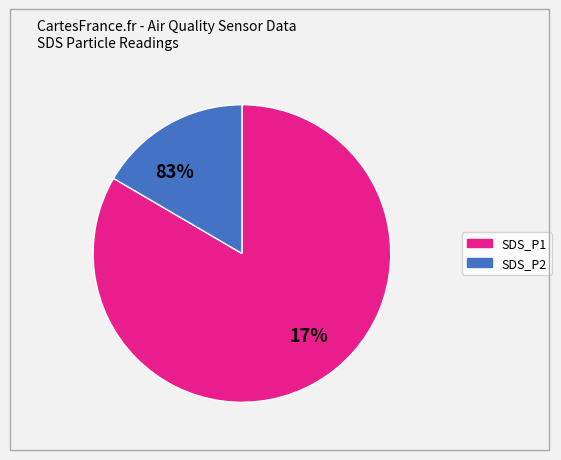

The SDS_P1 slice represents 7% of the pie. True or false?

False